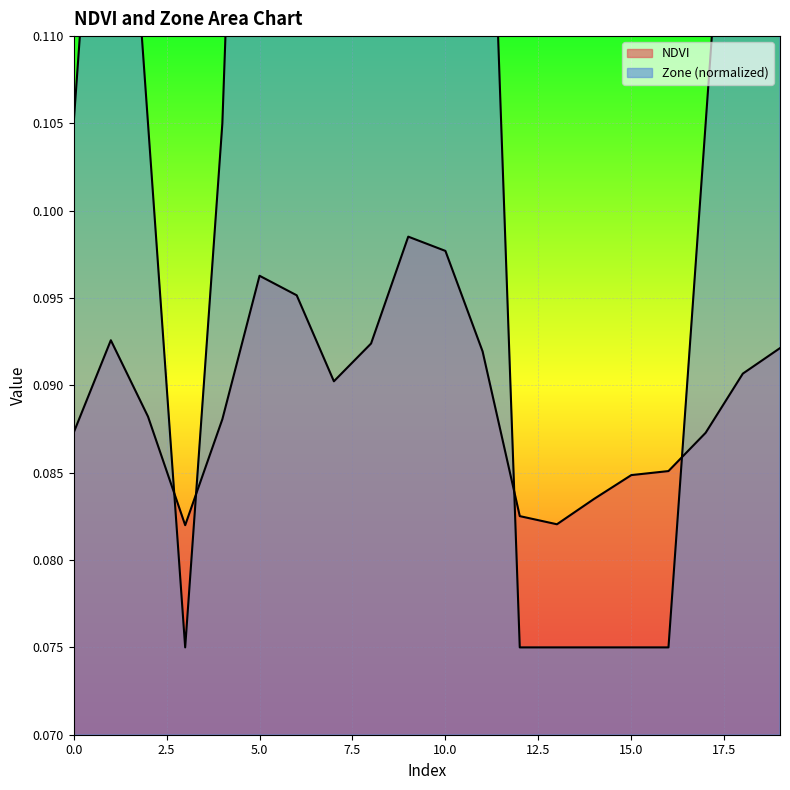

Rank the categories by NDVI value from highest to lowest.

9, 10, 5, 6, 1, 8, 19, 11, 18, 7, 2, 4, 0, 17, 16, 15, 14, 12, 13, 3